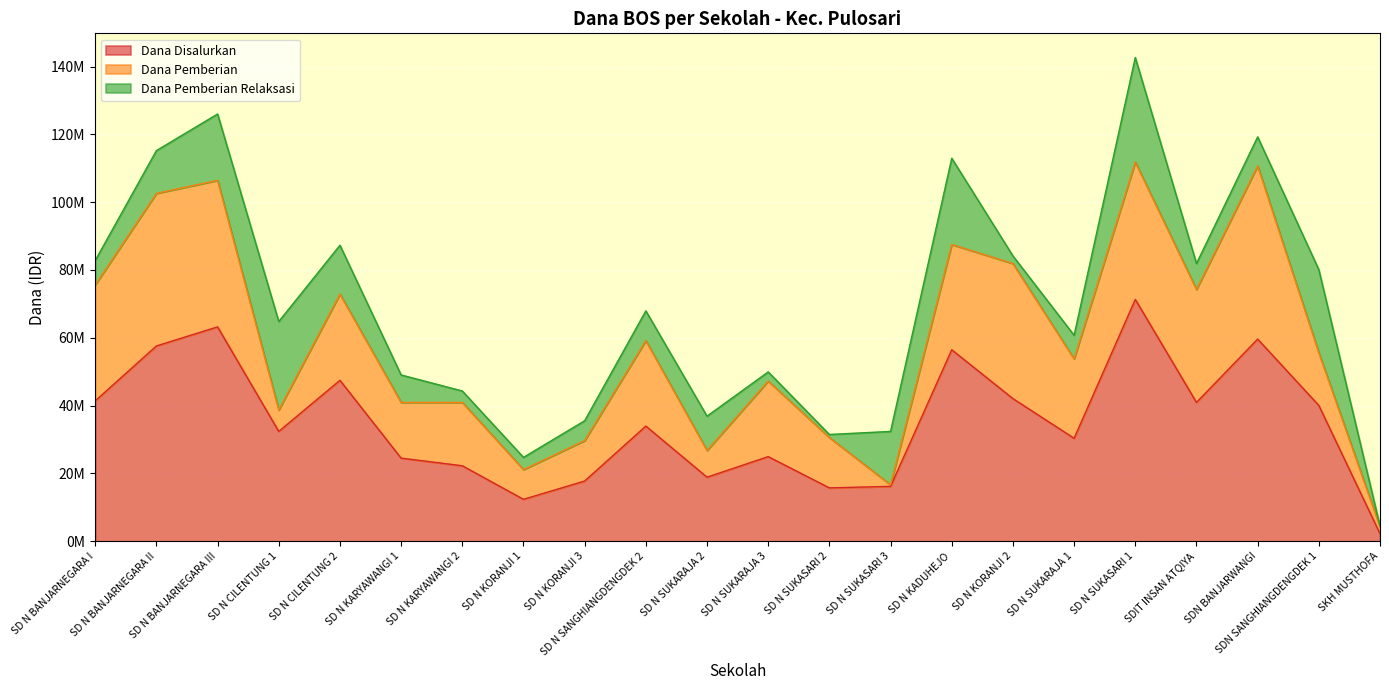

True or false: Dana Pemberian Relaksasi has more than 1 interior local peaks.

True